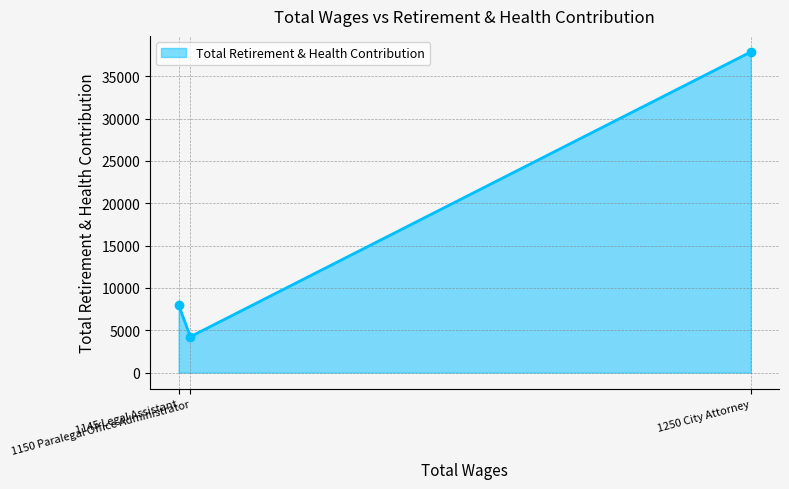

What is the value of the 3rd point from the left?

37866